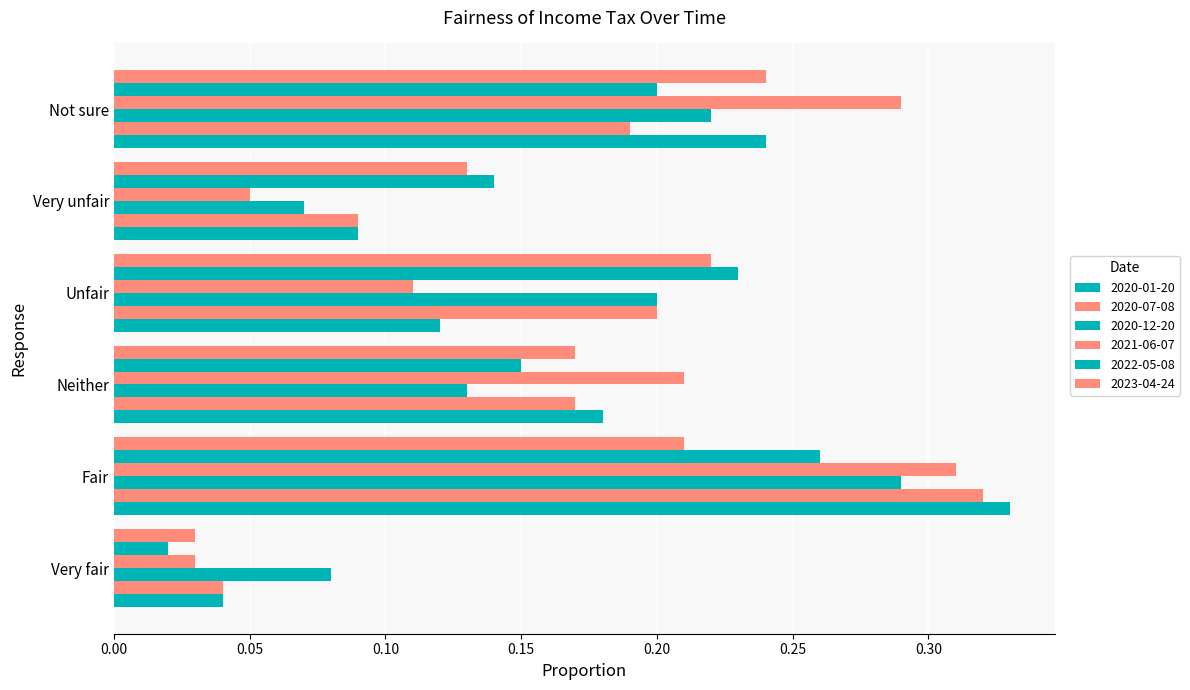

What position from the right is Fair?

5